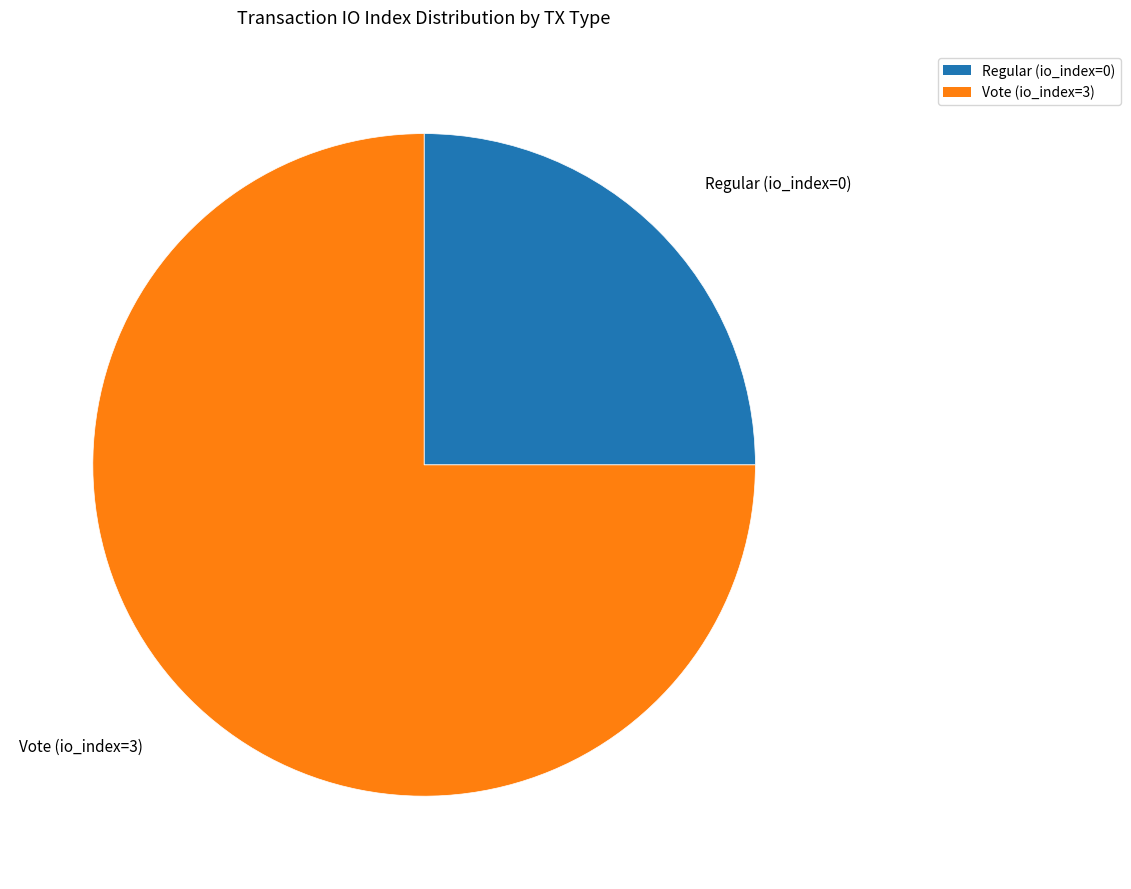

What is the largest slice in the pie chart?

Vote (io_index=3)